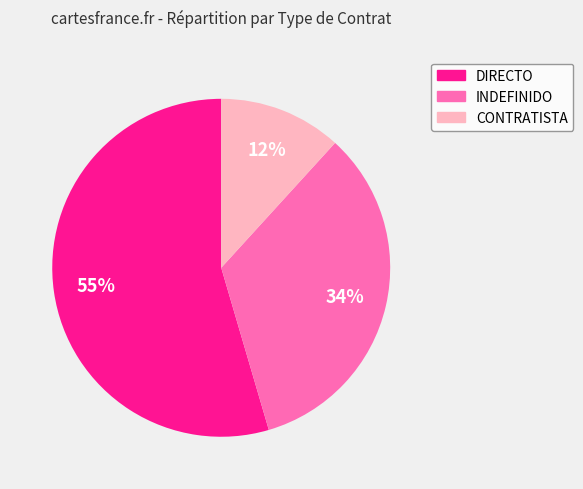

Combined, do INDEFINIDO and CONTRATISTA account for over 50%?

No